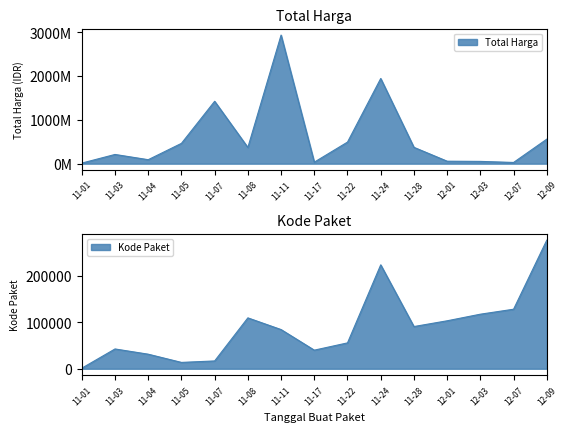

The value of Total Harga at 11-08 is 644967321. True or false?

False